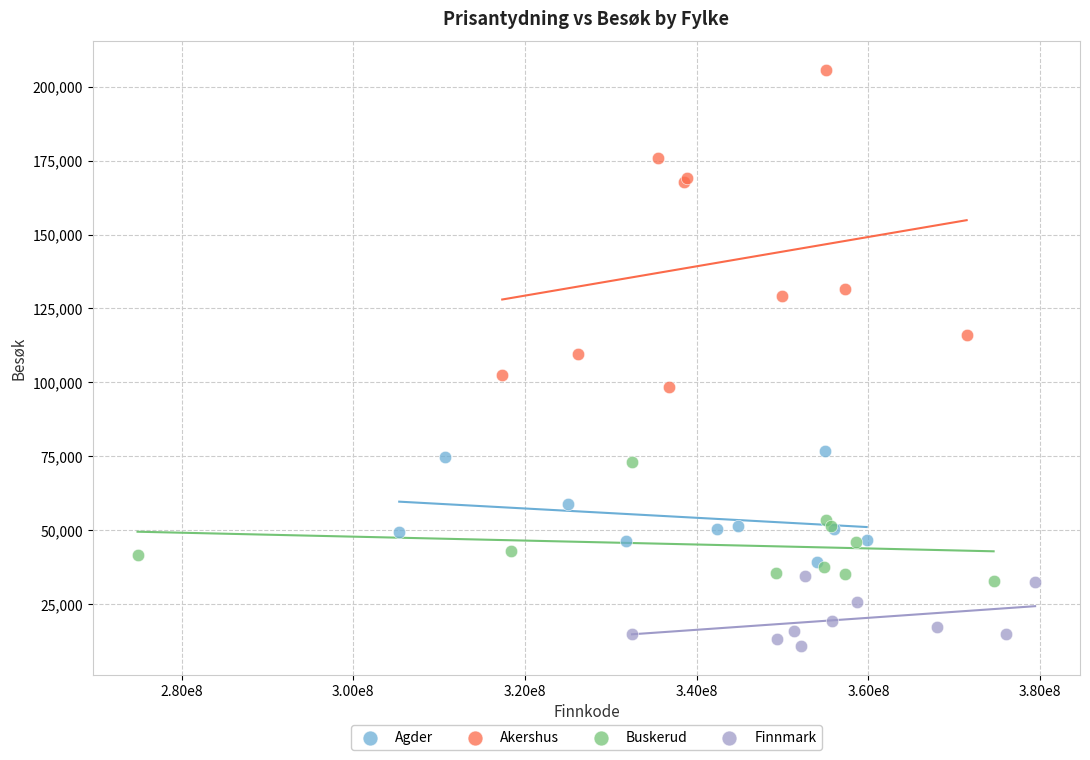

Which series has the largest Y range (max minus min)?

Akershus